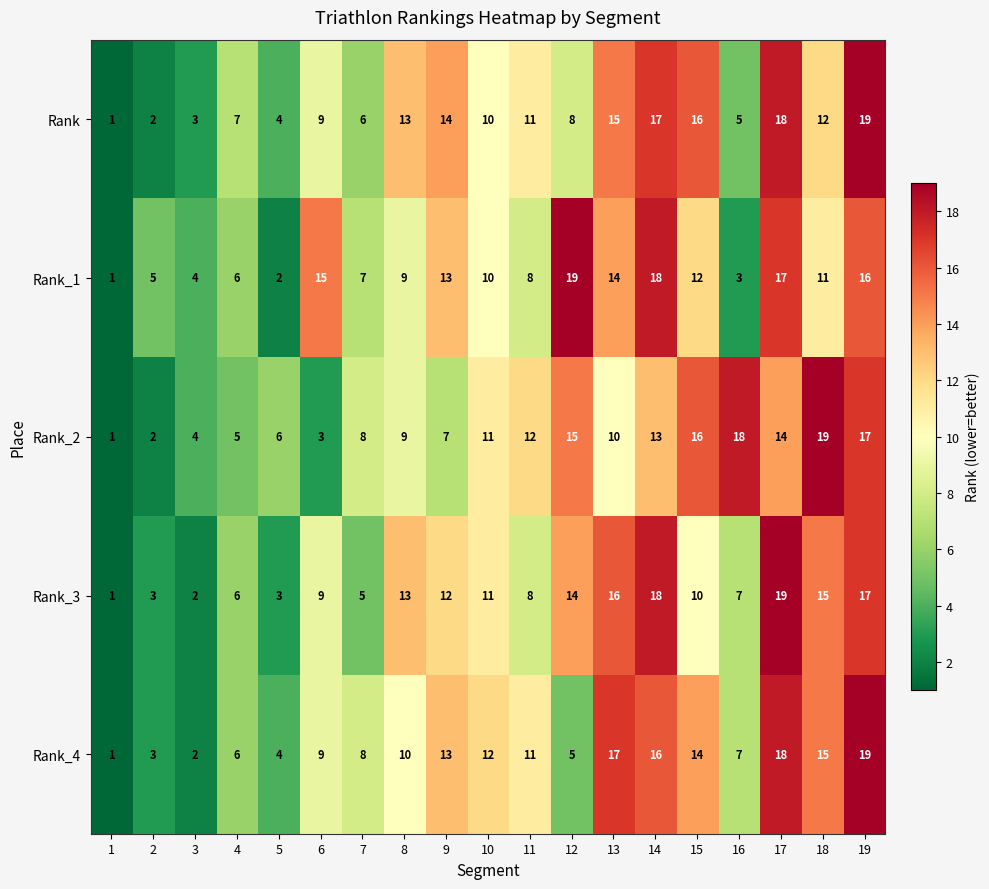

What is the maximum value shown in the chart?

19